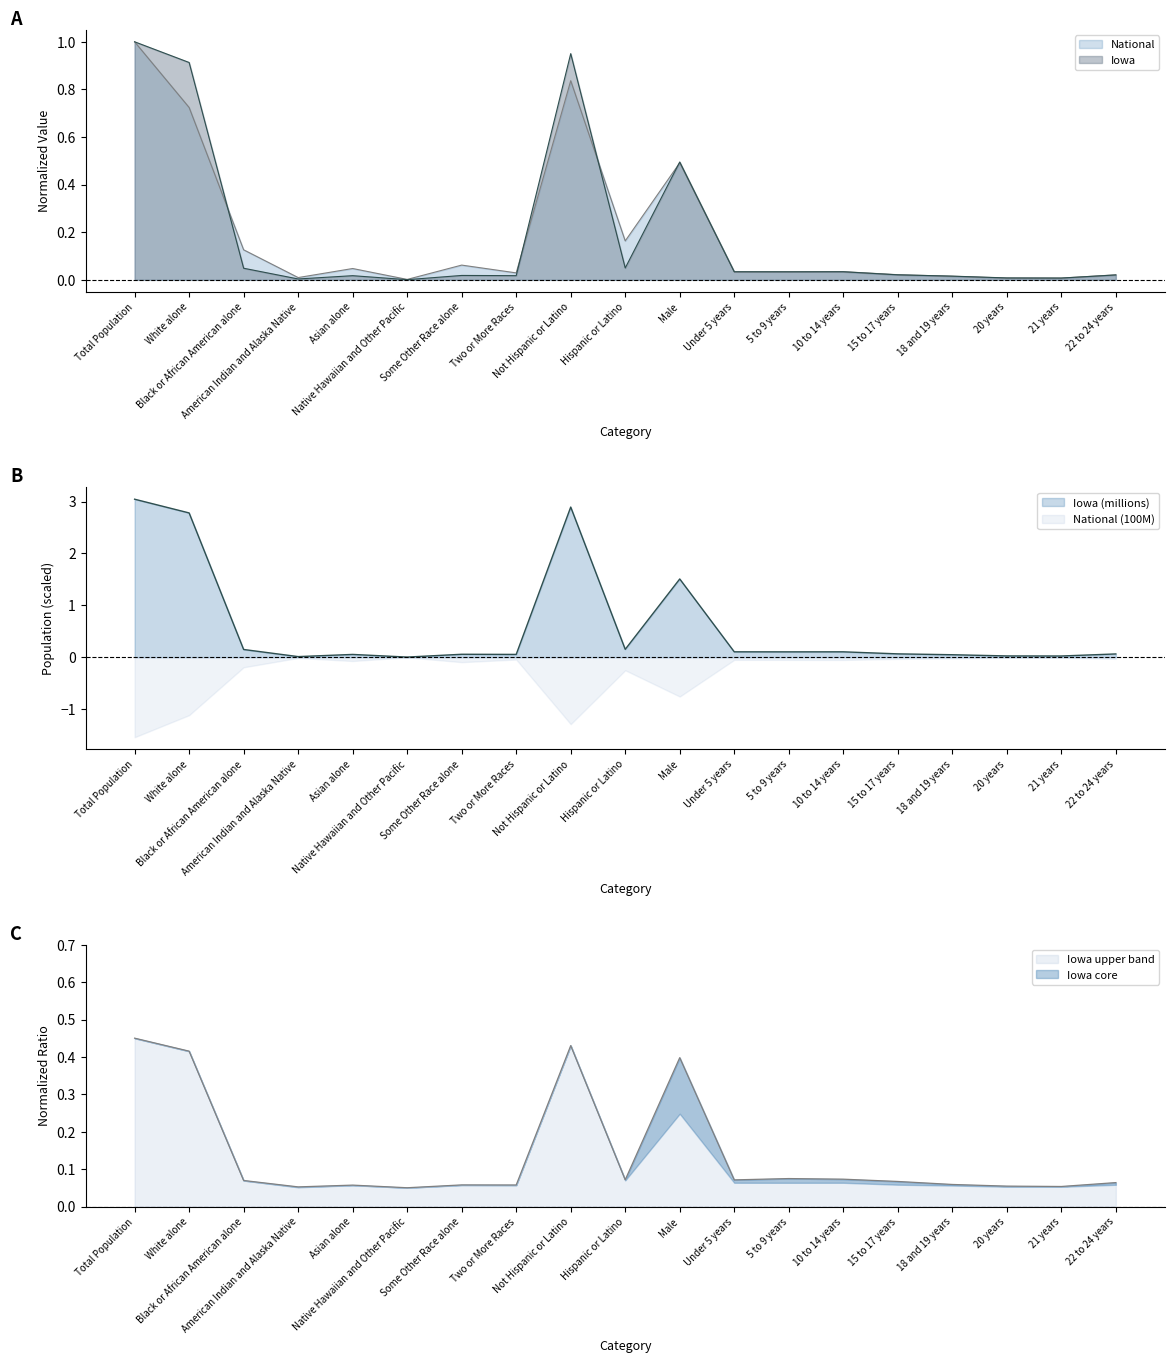

At which category is the sum across all series the highest?

Total Population